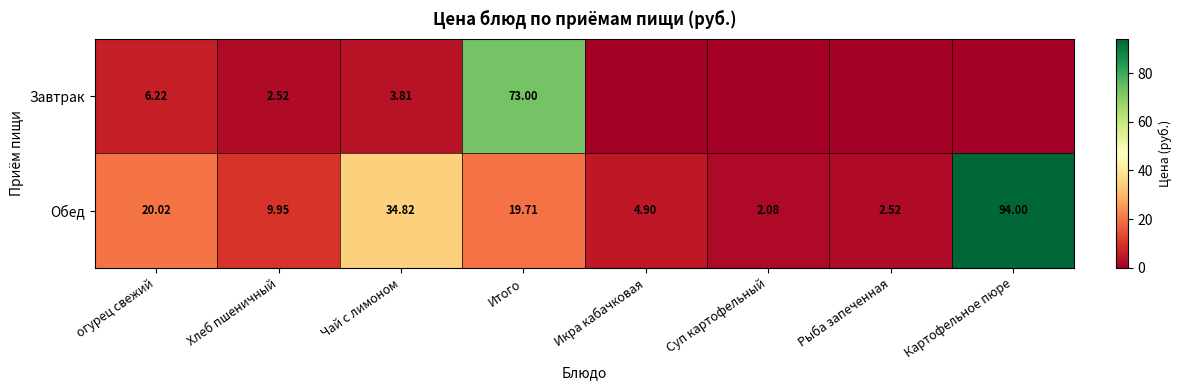

At which label does Обед reach its peak?

Картофельное пюре